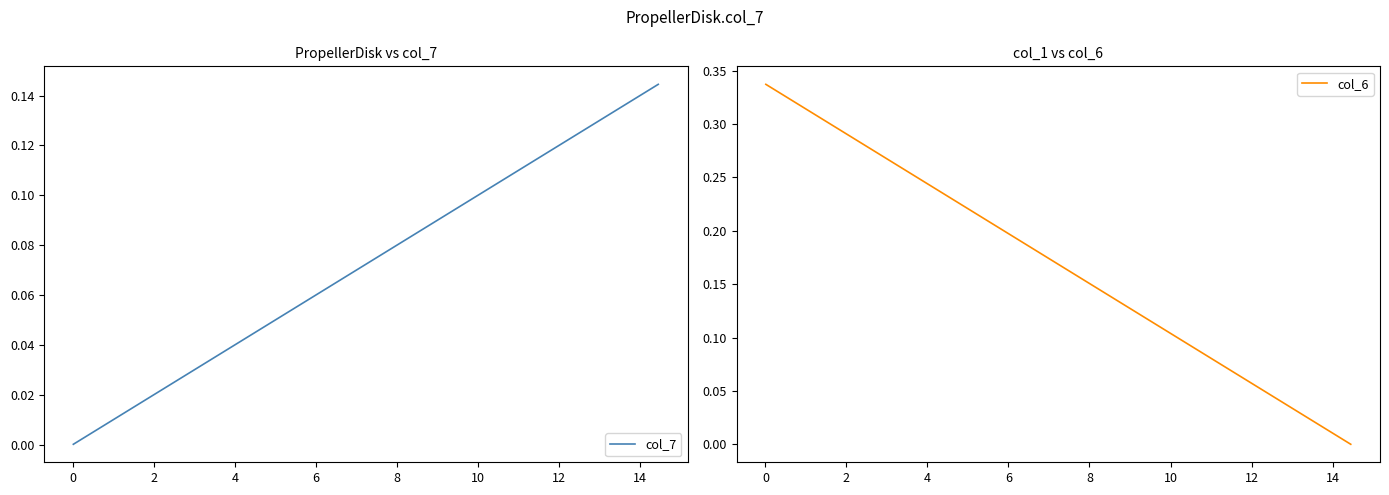

Is it true that col_7 equals 0.0 at −2?

False